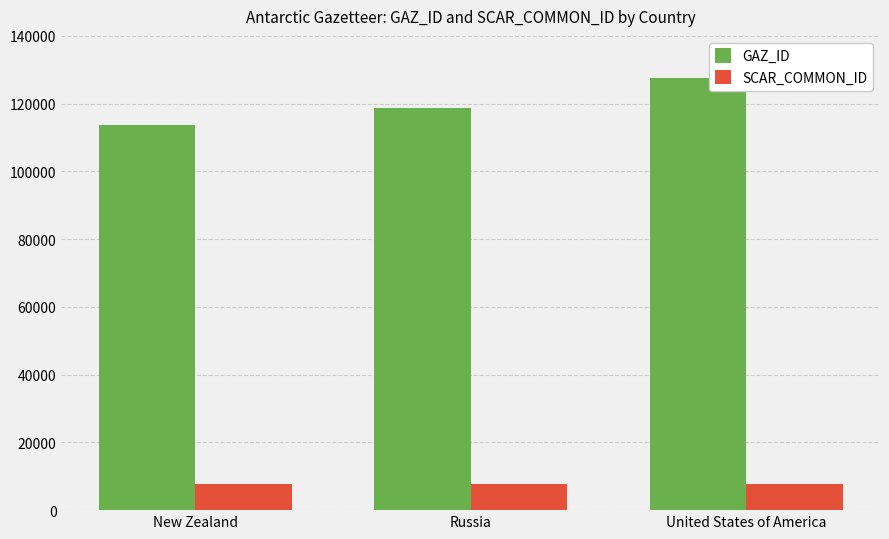

Rank the series by their maximum value, from highest to lowest.

GAZ_ID, SCAR_COMMON_ID